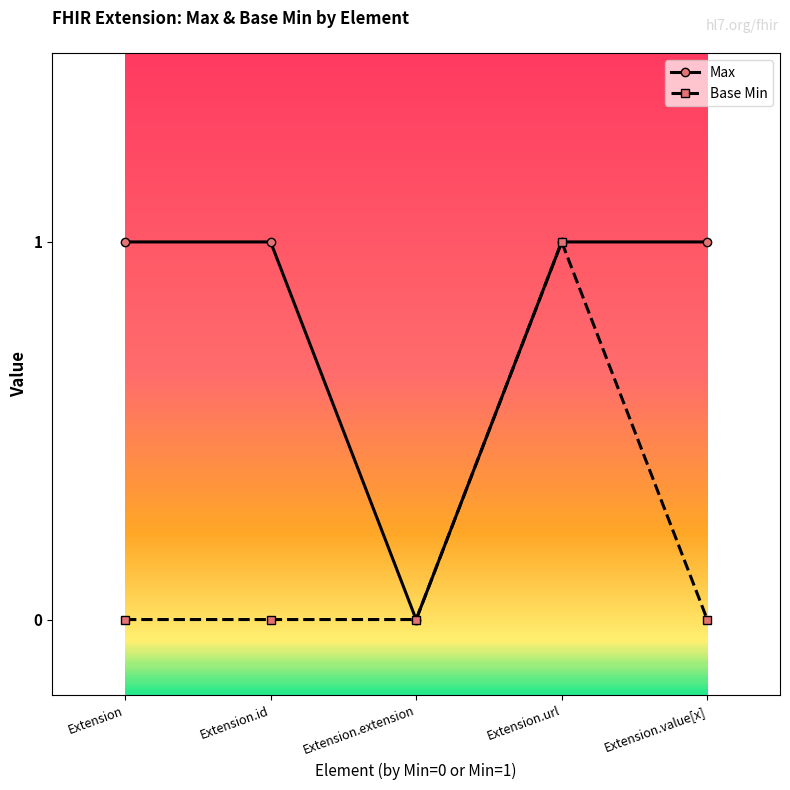

List the series in order of their overall mean, lowest first.

Base Min, Max